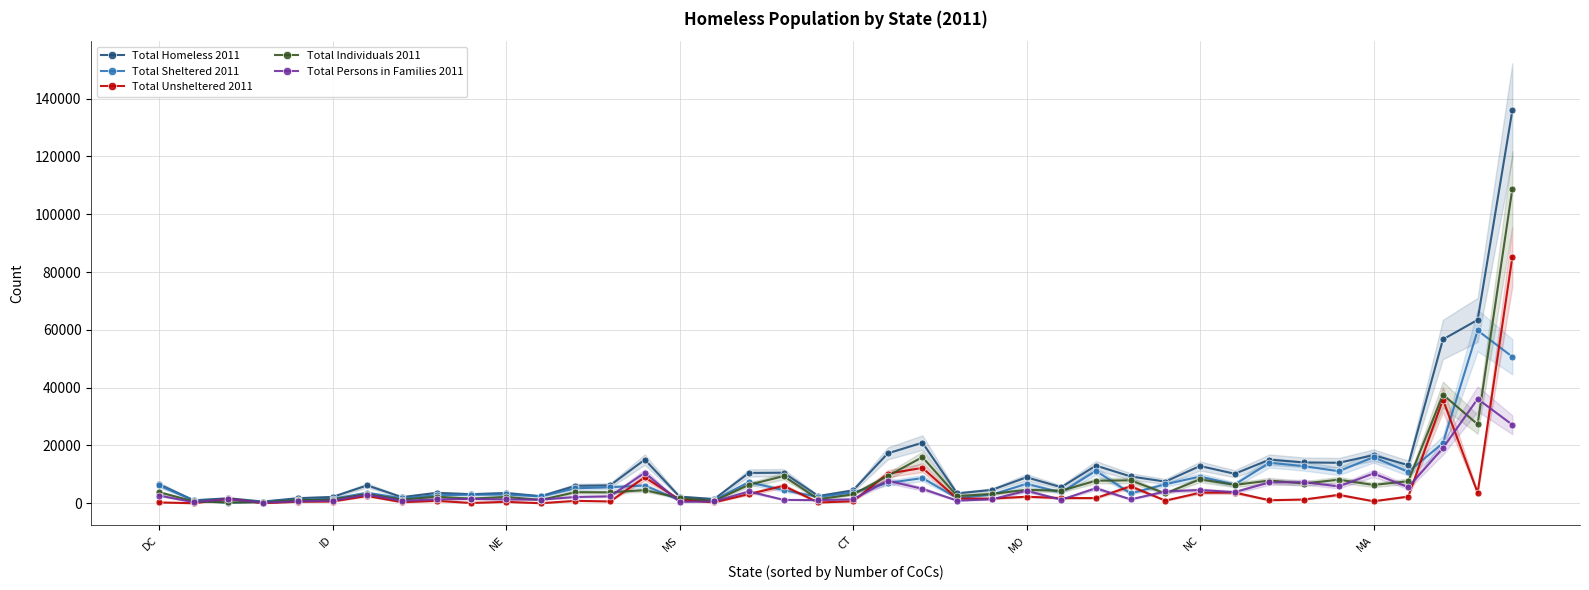

Where does the Total Sheltered 2011 series first go above 5183?

DC